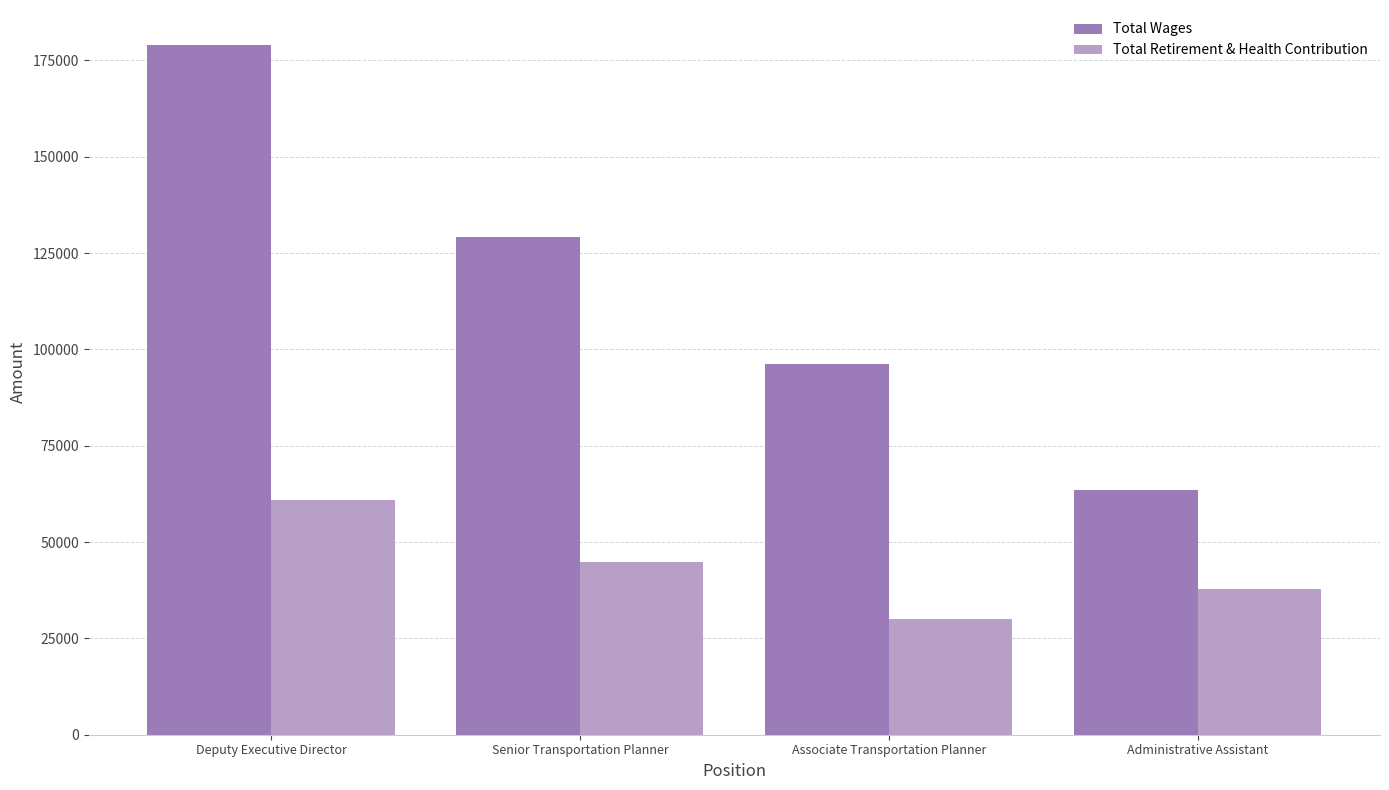

What is the minimum value shown in the chart?

30018